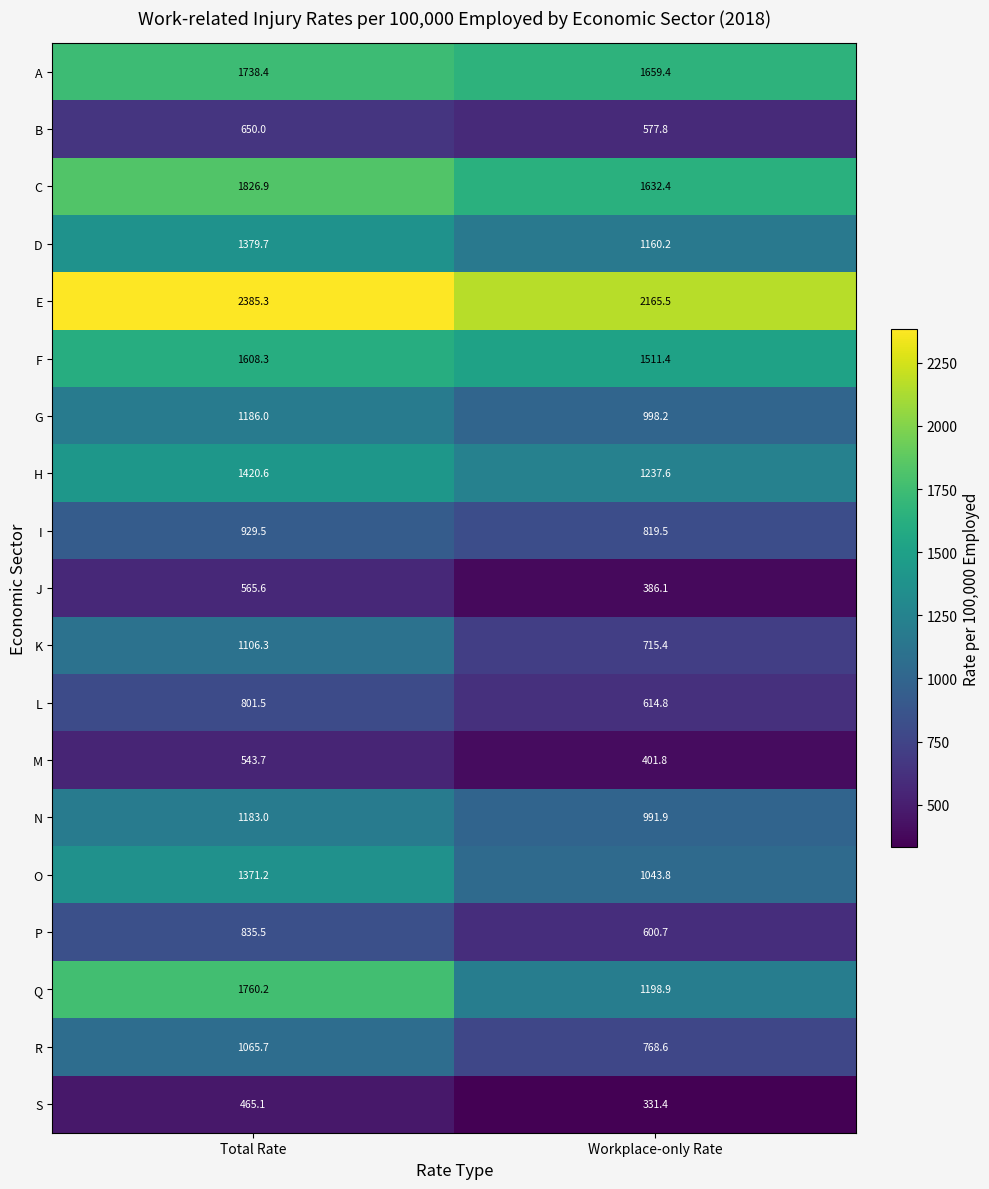

Is the value of C at Total Rate greater than the value of G at Workplace-only Rate?

Yes